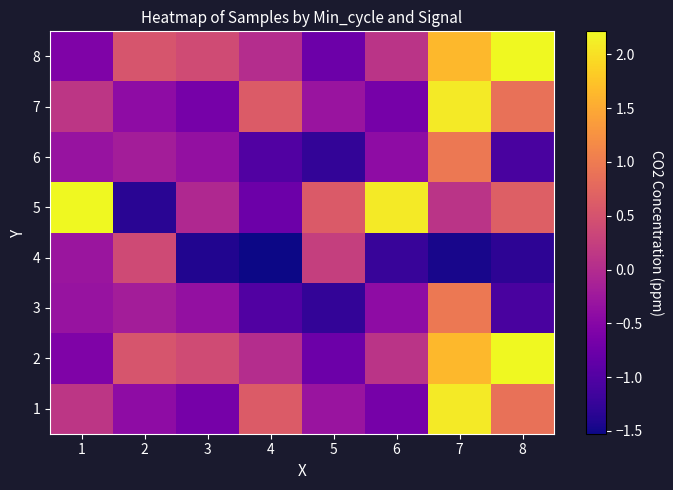

Rank the series at 7 from lowest to highest value.

4, 5, 3, 6, 2, 8, 1, 7